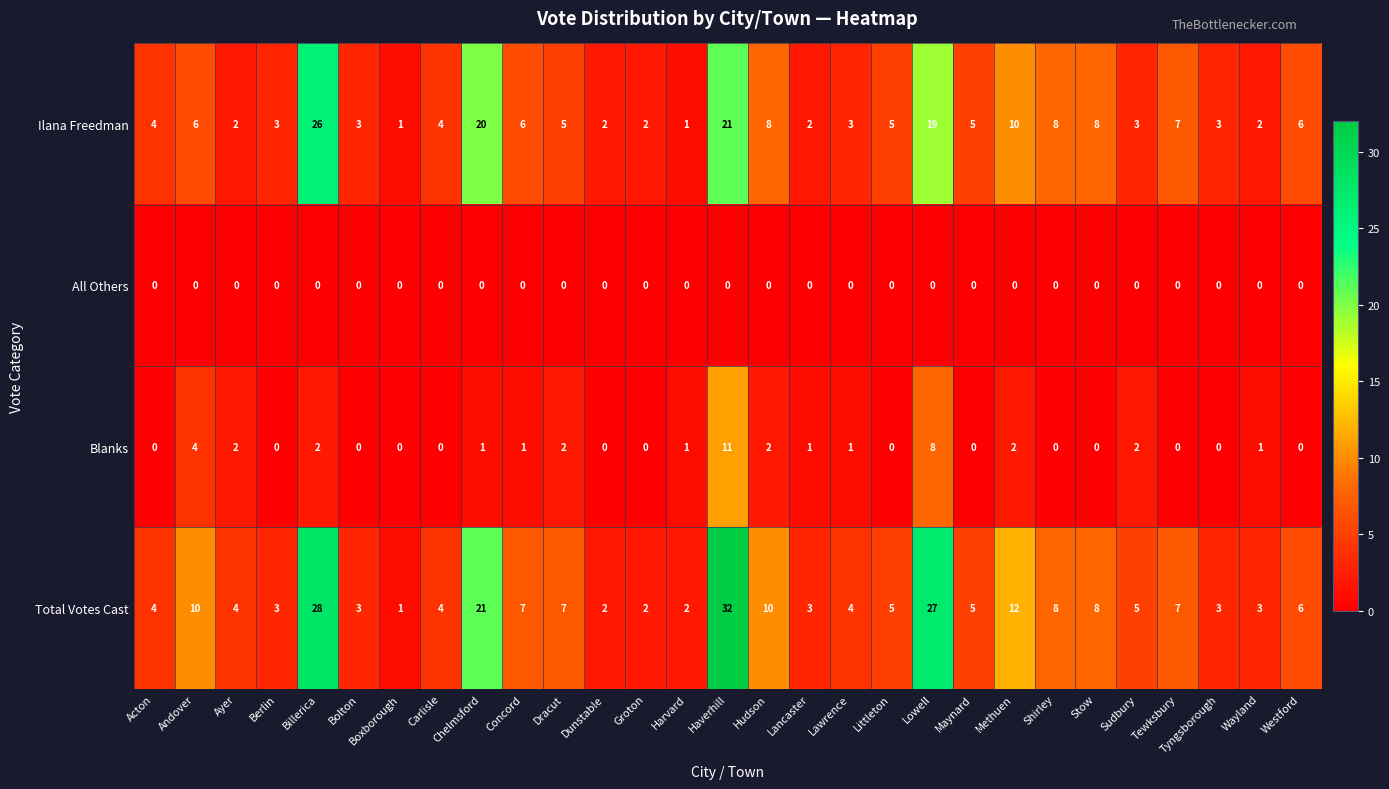

Which series has the largest total across all categories?

Total Votes Cast